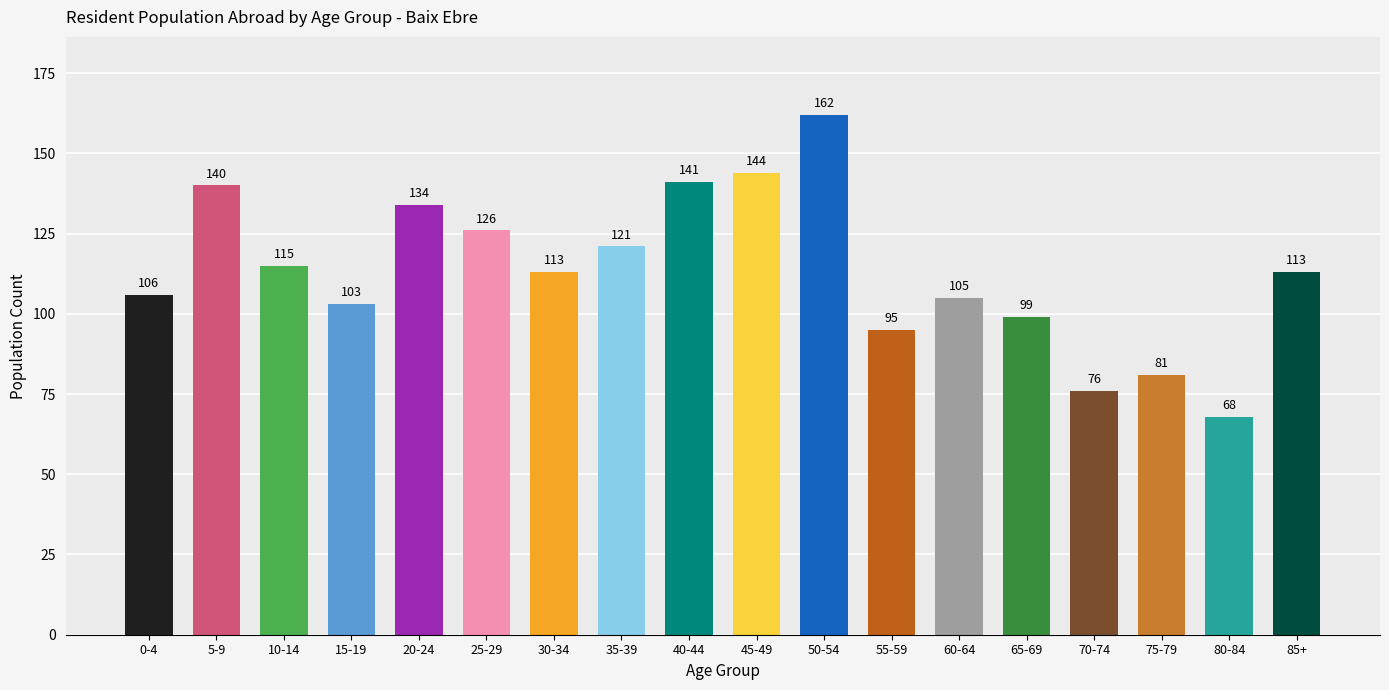

What is the sum of all values?

2042